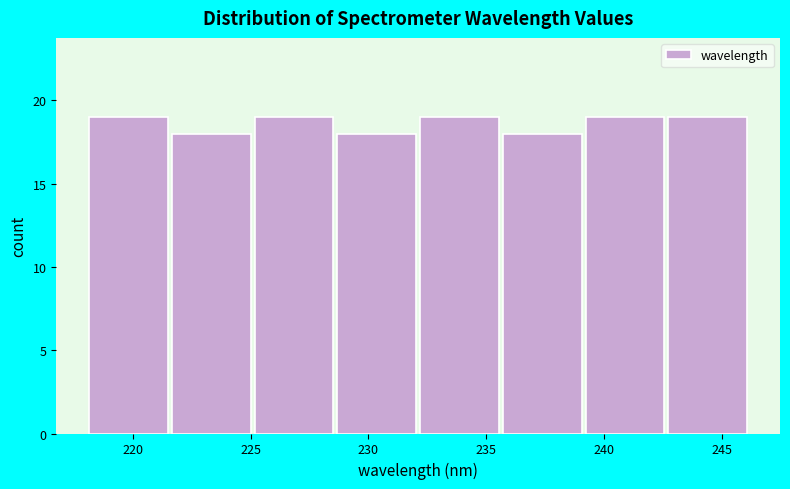

Reading left to right, transcribe this chart: for each bar, give the range it covers on the x-axis and its height. Neither the bar edges nor the heights are printed on the chart, so give them approximately, as read against the axes.

218.0 to 221.5: 19
221.5 to 225.0: 18
225.0 to 228.5: 19
228.5 to 232.0: 18
232.0 to 235.5: 19
235.5 to 239.0: 18
239.0 to 242.5: 19
242.5 to 246.0: 19